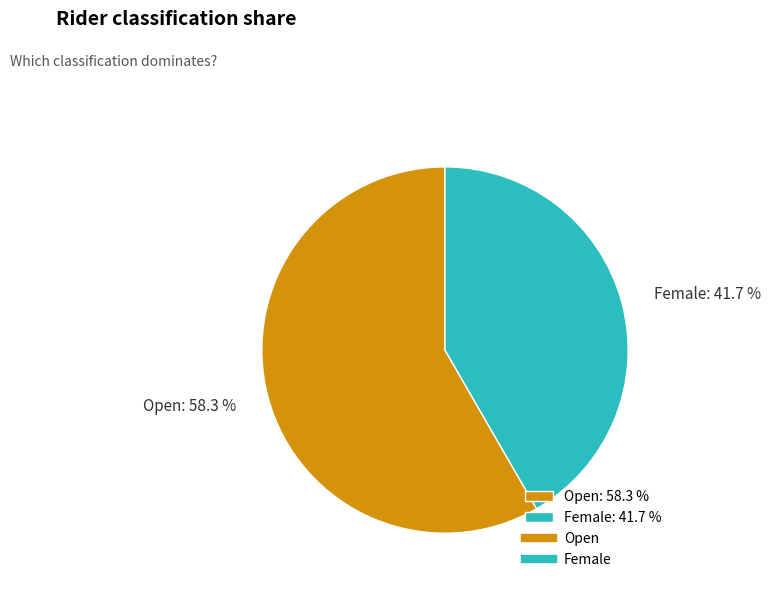

Which has a higher value, Open: 58.3 % or Female: 41.7 %?

Open: 58.3 %